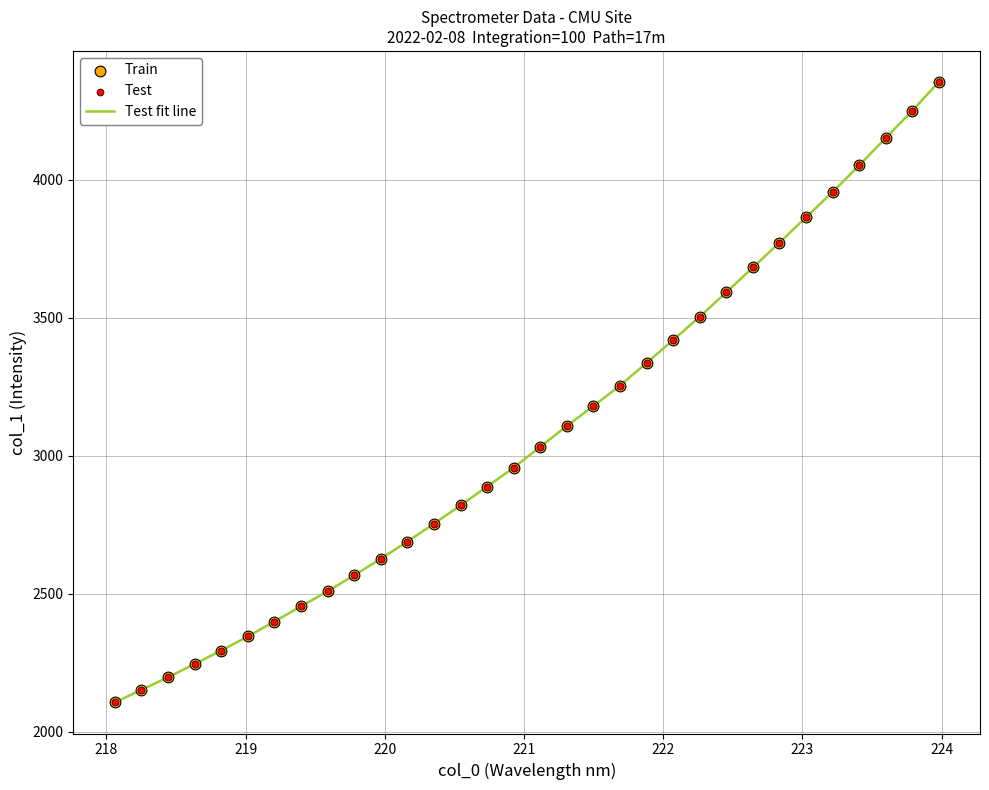

What is the minimum value shown in the chart?

2105.3